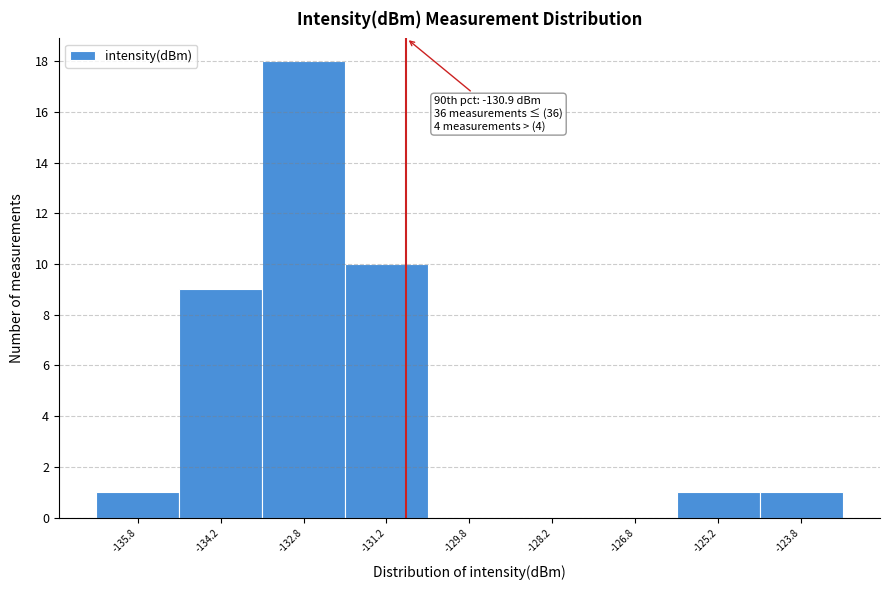

Which range on the x-axis has the tallest bar?

-133.5 to -132.0